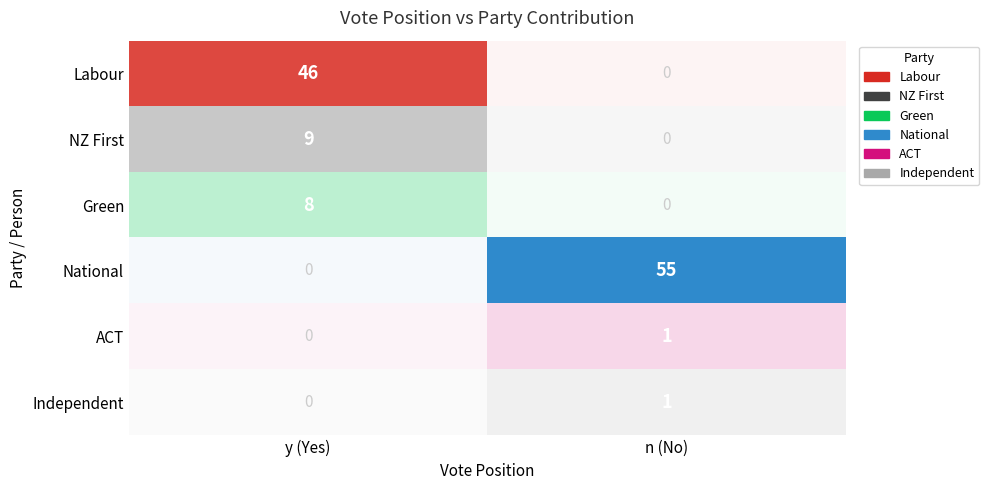

Which category has the lowest value in the Labour series?

n (No)